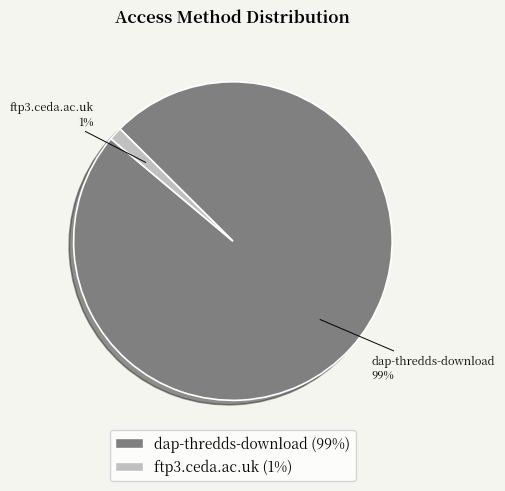

Do dap-thredds-download and ftp3.ceda.ac.uk together represent more than half of the pie?

Yes